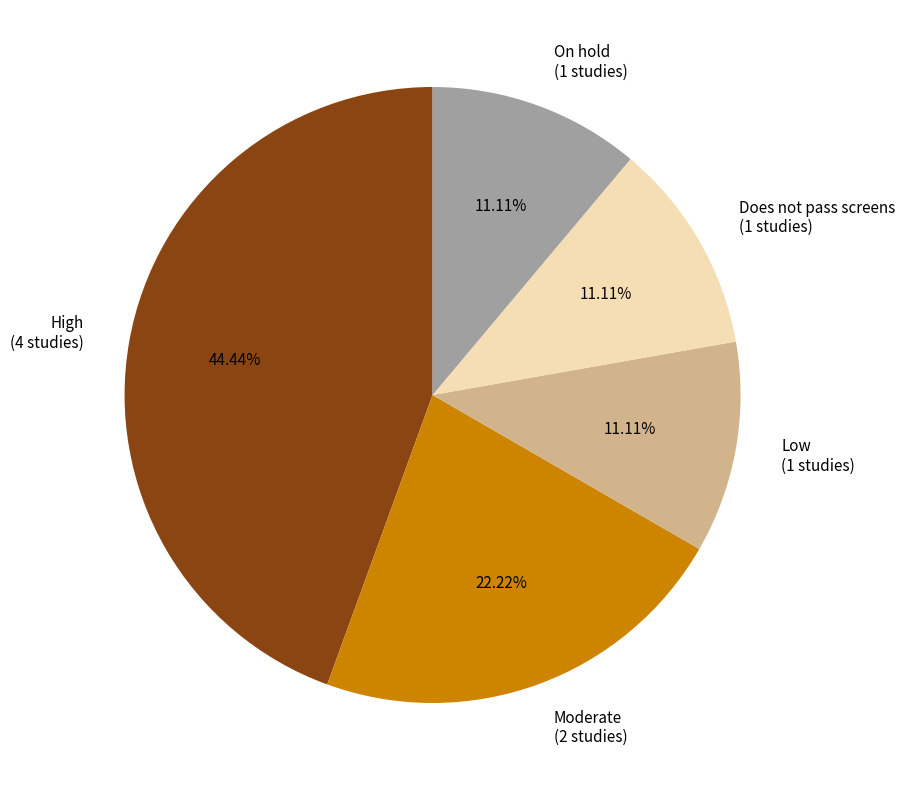

Count the number of slices in the pie.

5